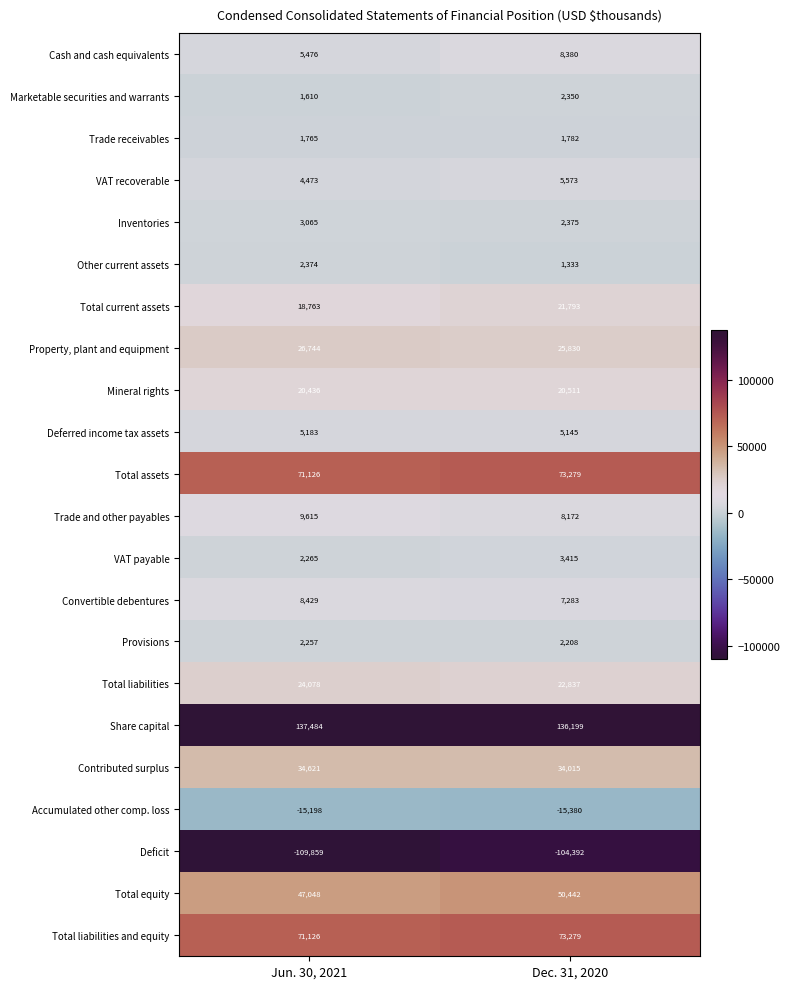

Rank the categories by Accumulated other comp. loss value from lowest to highest.

Dec. 31, 2020, Jun. 30, 2021